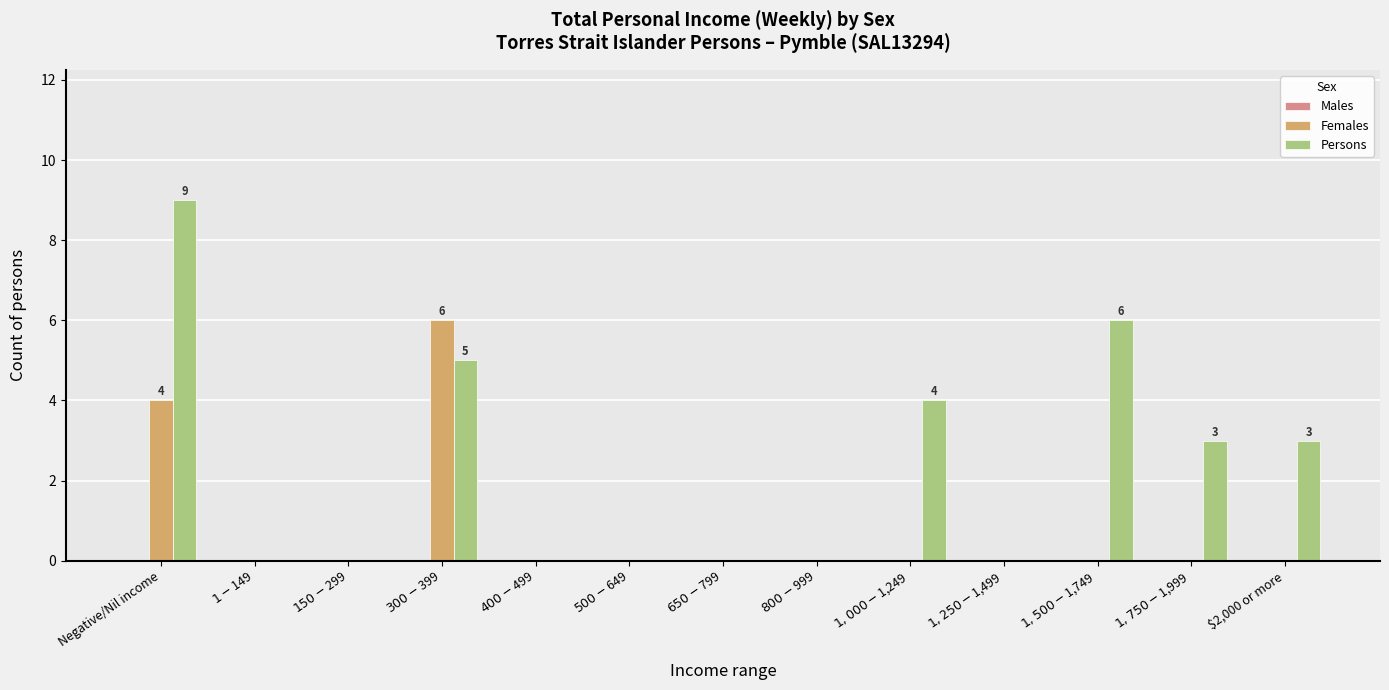

Which series has the largest total across all categories?

Persons